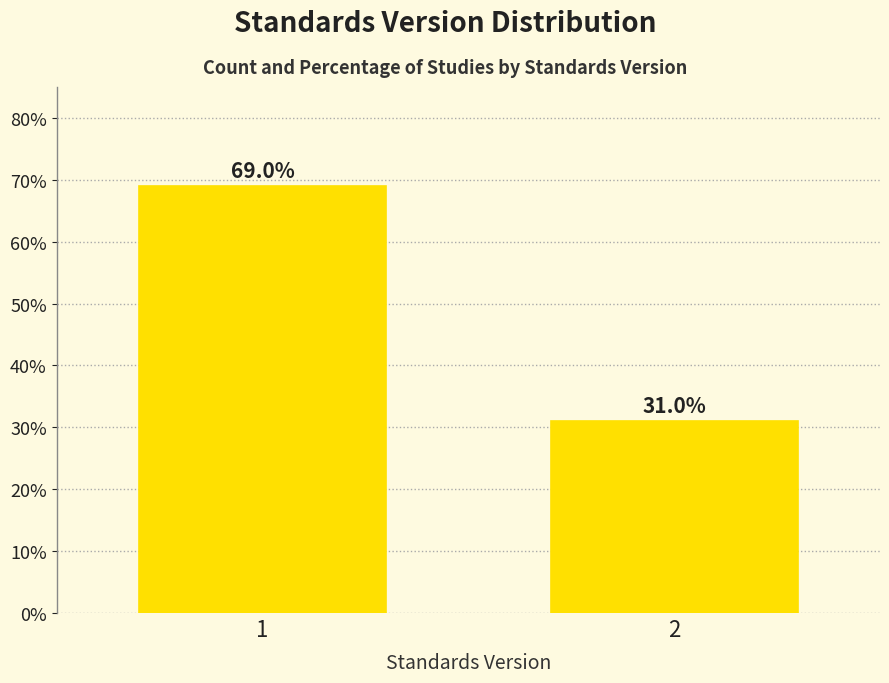

Reading left to right, list all the values displayed in this chart.

69.0	31.0